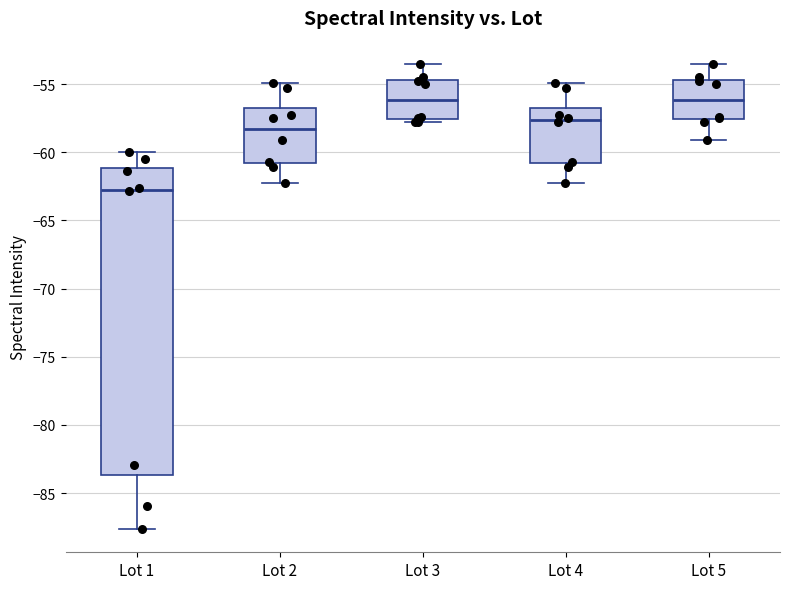

Where does the upper whisker of the box for Lot 4 end on the y-axis? The values are not printed on the chart, so give them approximately, as read against the axis.

-55.0